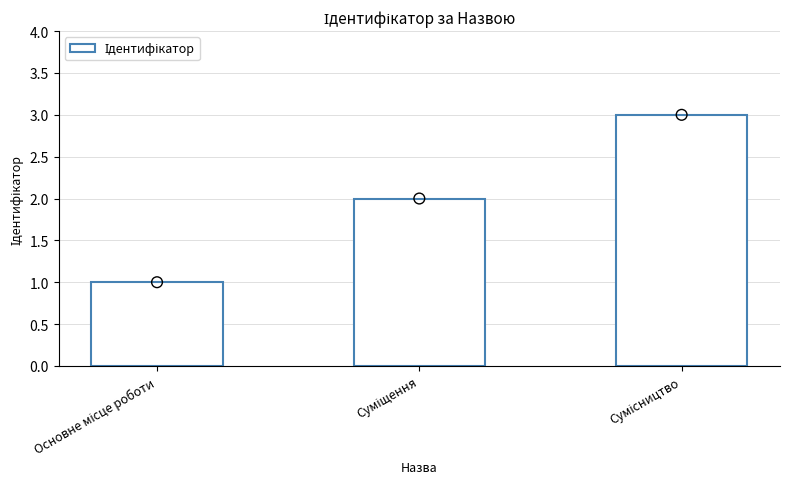

What is the ratio of the value at Основне місце роботи to the value at Сумісництво?

0.3